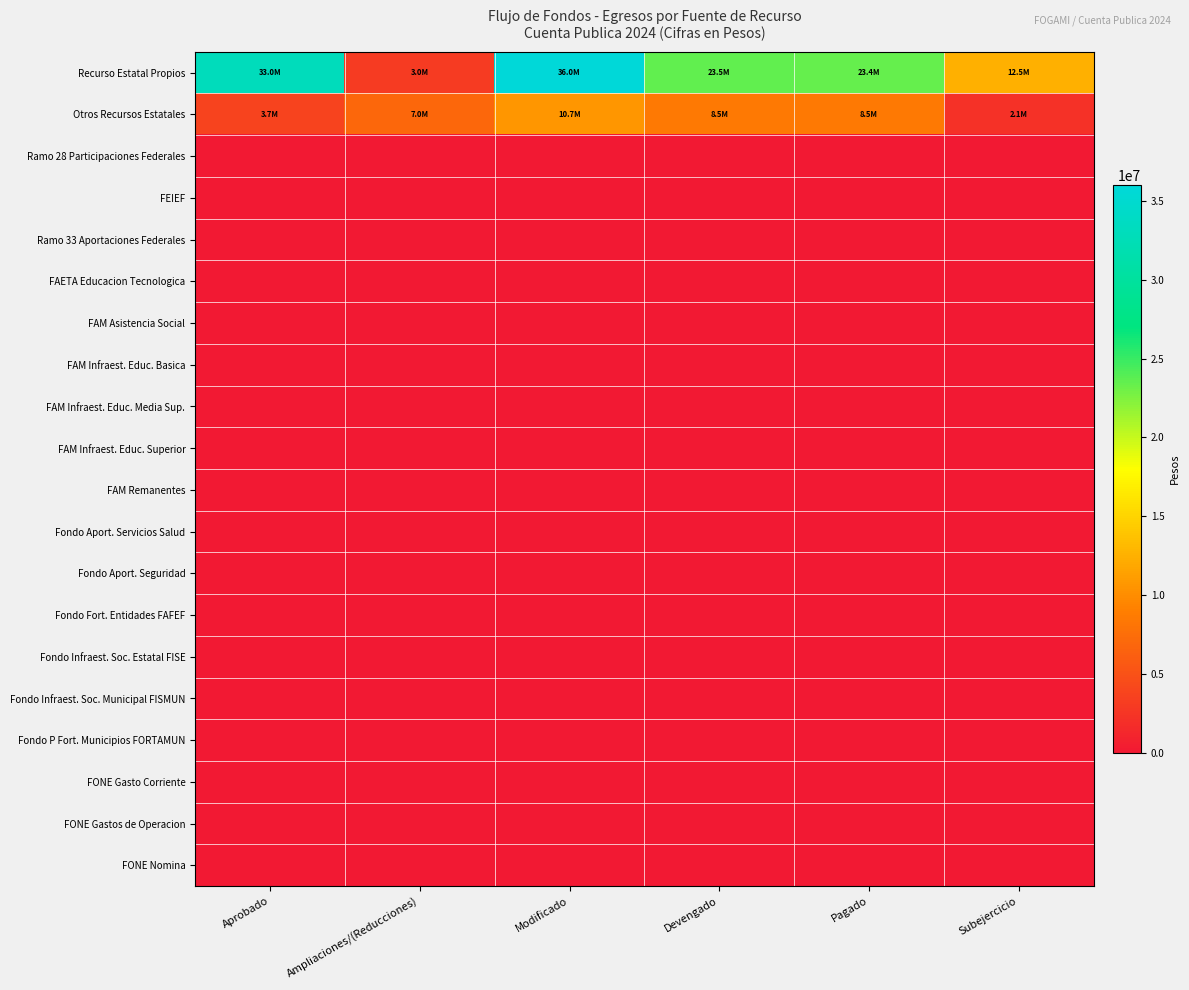

Which series changed the most between Modificado and Devengado?

Recurso Estatal Propios